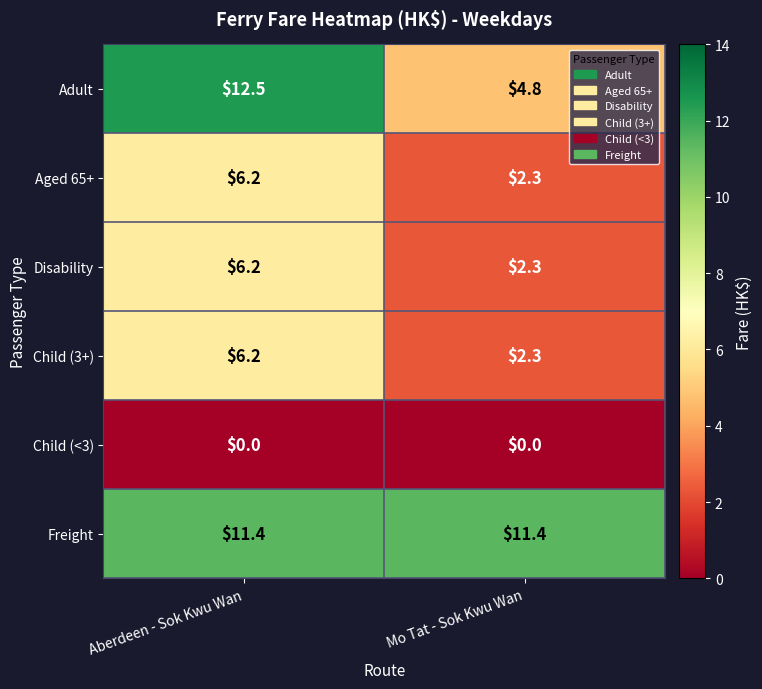

Which series has the largest total across all categories?

Freight